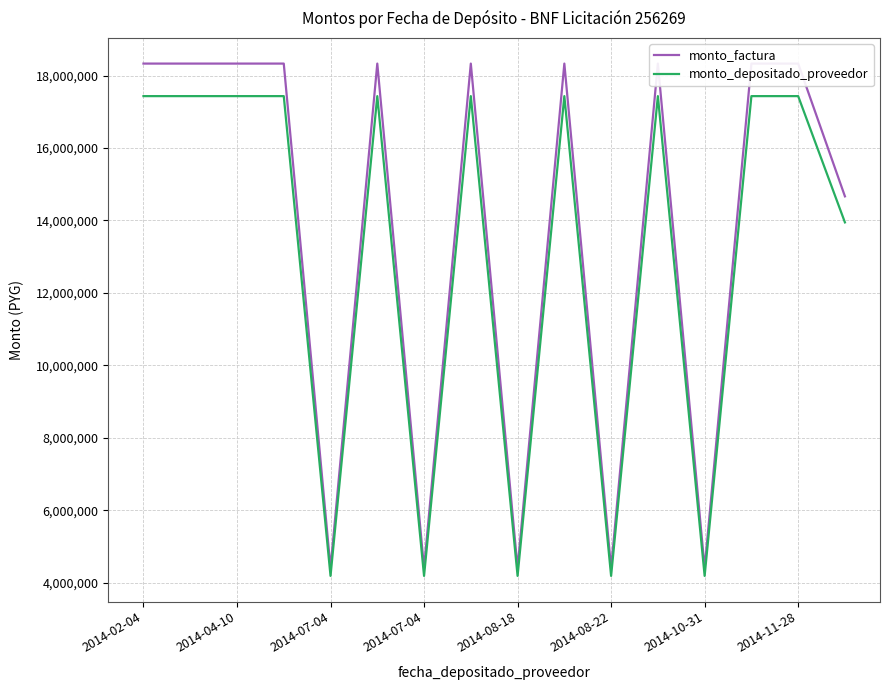

What is the greatest value displayed?

18333333